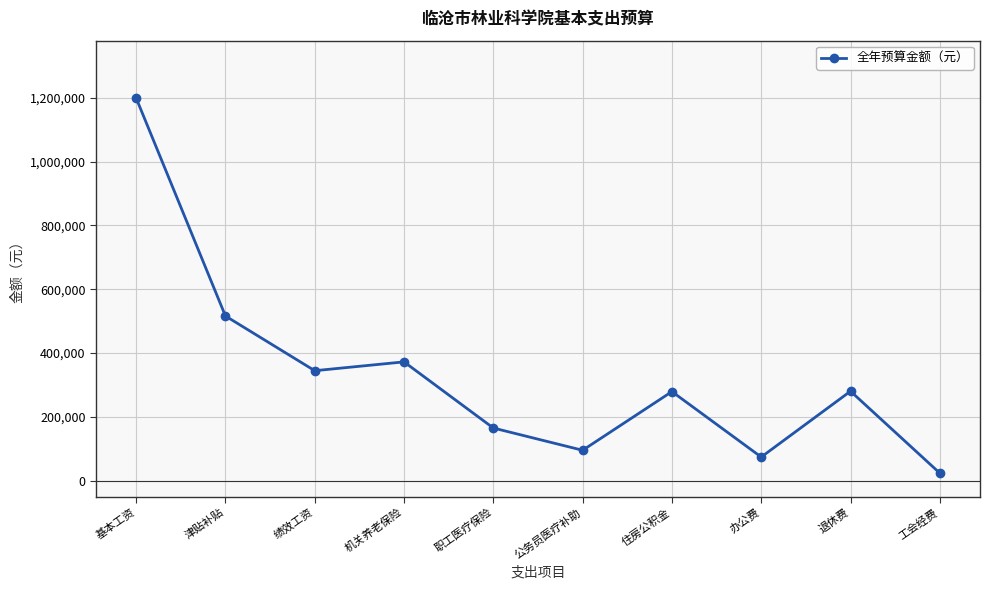

How many lines are shown in the chart?

1